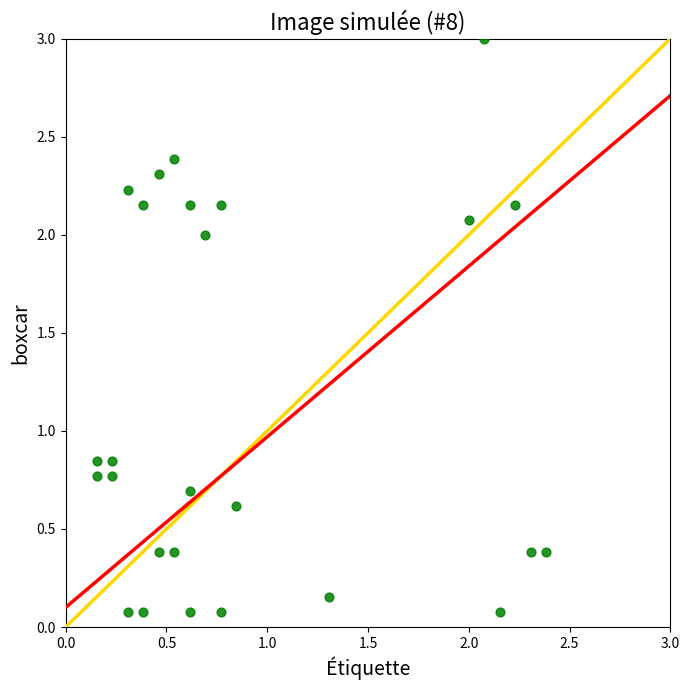

What is the range of Y values (max minus min)?

2.9